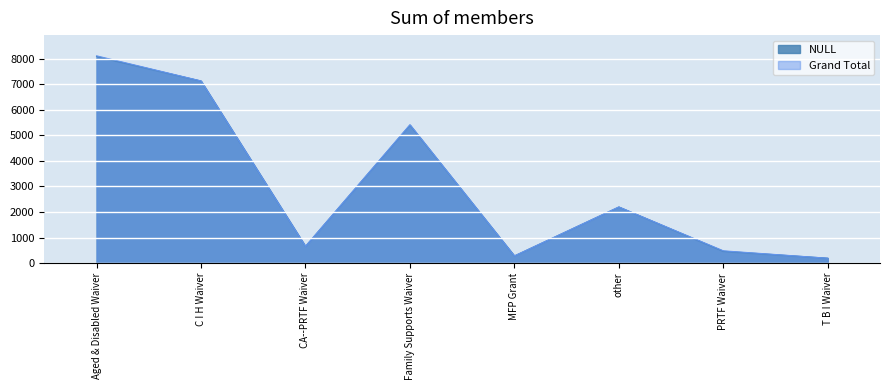

Rank the series by their average value, from highest to lowest.

Grand Total, NULL